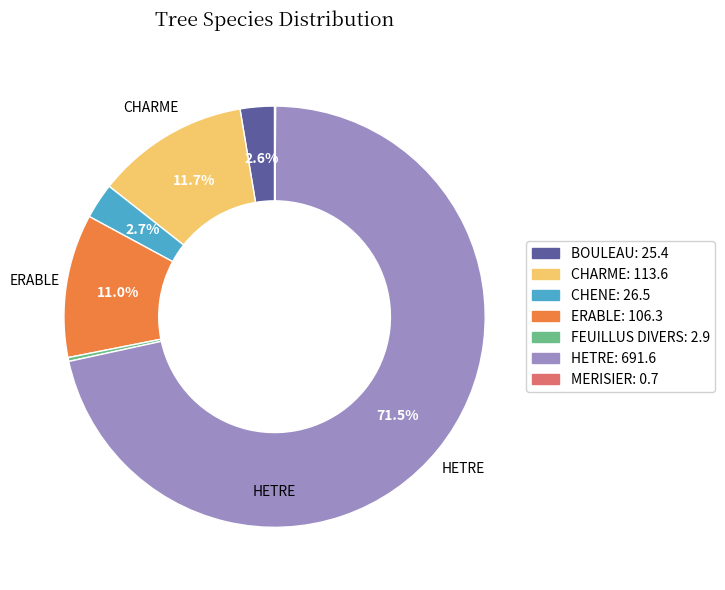

Between CHENE and ERABLE, which is larger?

ERABLE